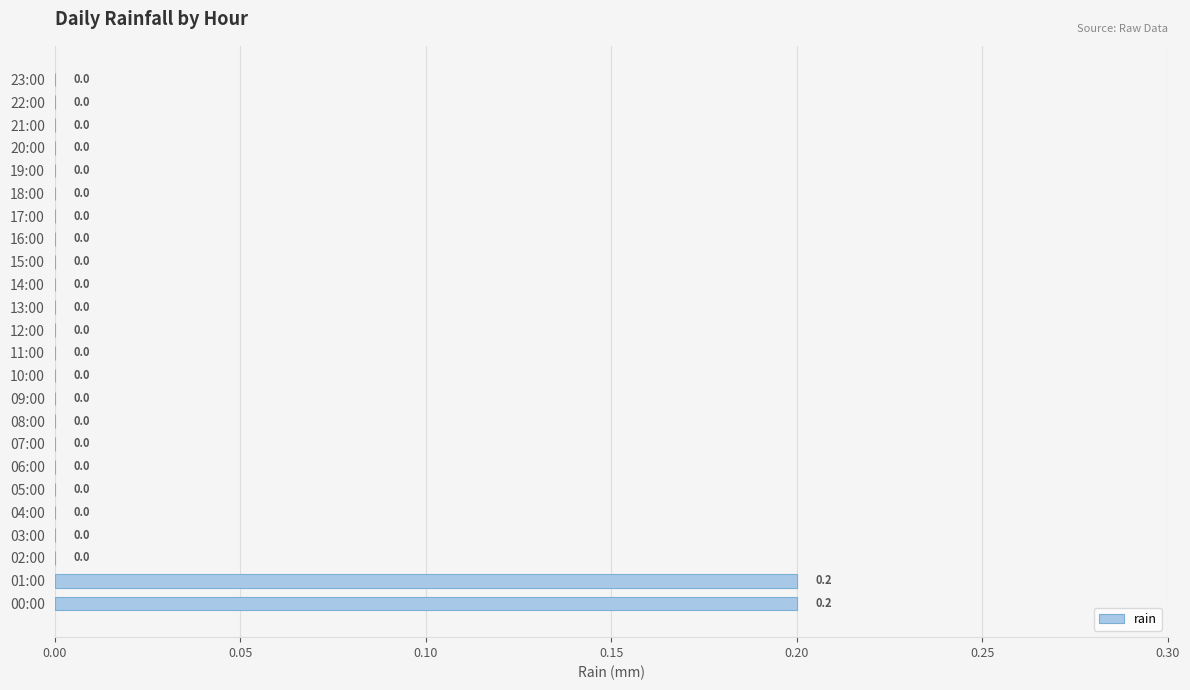

Is it true that the value at 19:00 is 0.1?

False